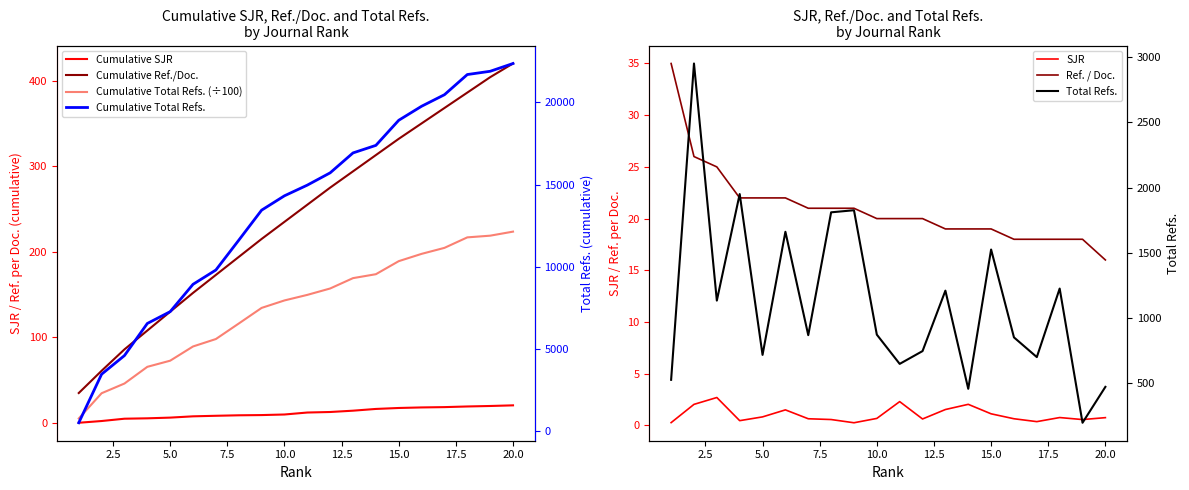

Where does the Ref. / Doc. series first go above 20?

1